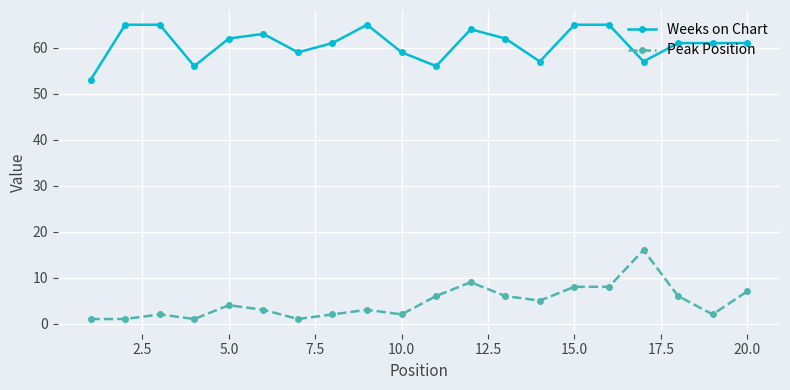

What are all the series names shown in the legend?

Weeks on Chart, Peak Position